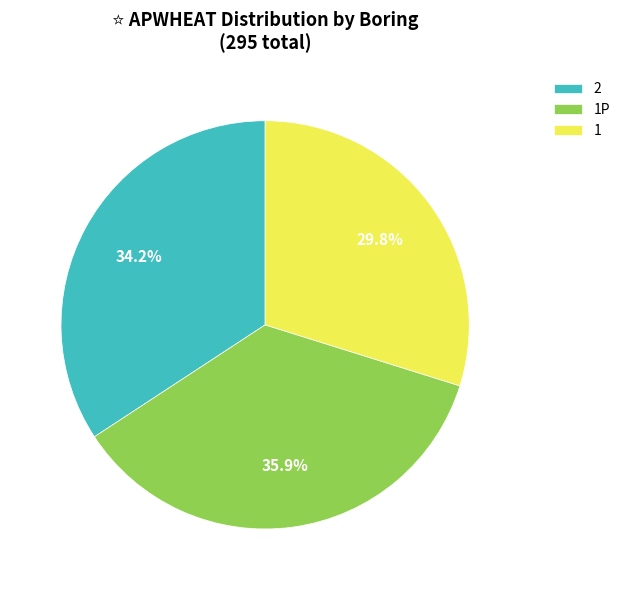

To the nearest percent, what percentage of the pie is 2?

34%